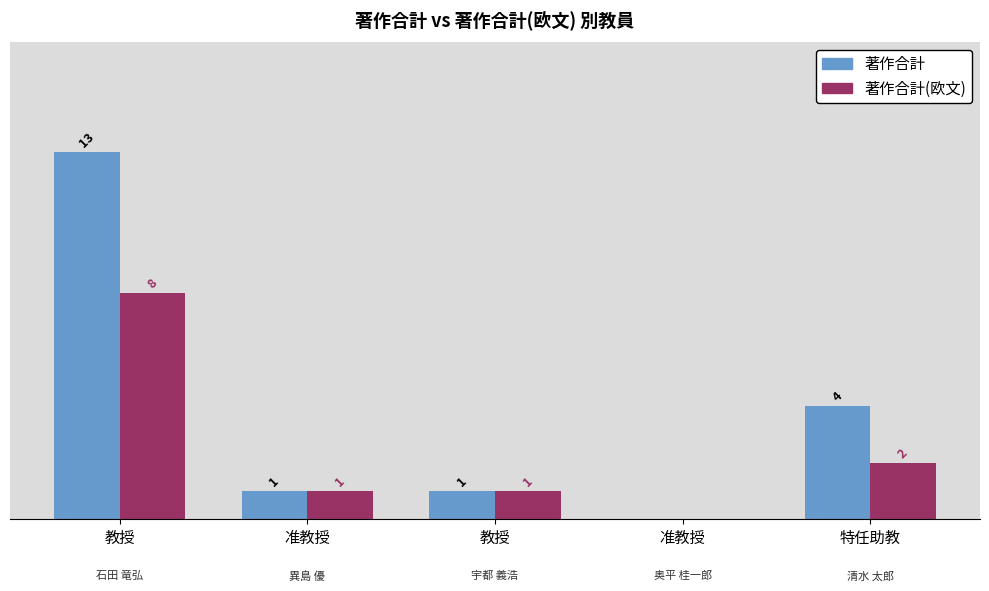

Does the chart contain stacked bars?

No